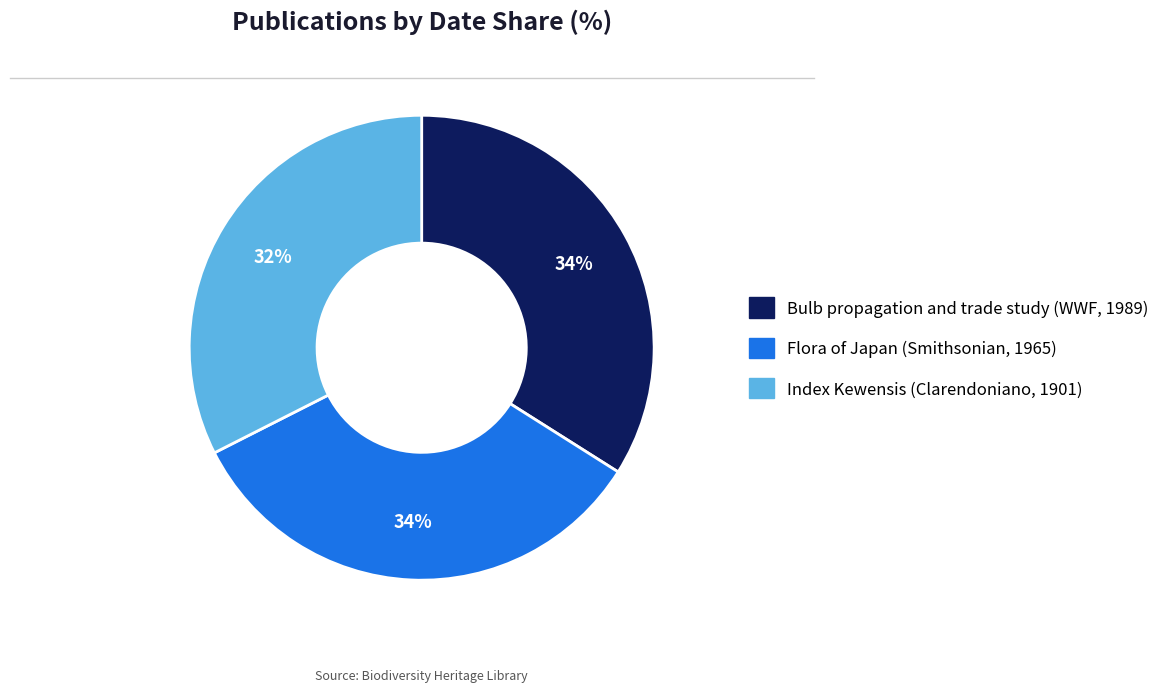

True or false: Bulb propagation and trade study (WWF, 1989) accounts for 27% of the total.

False